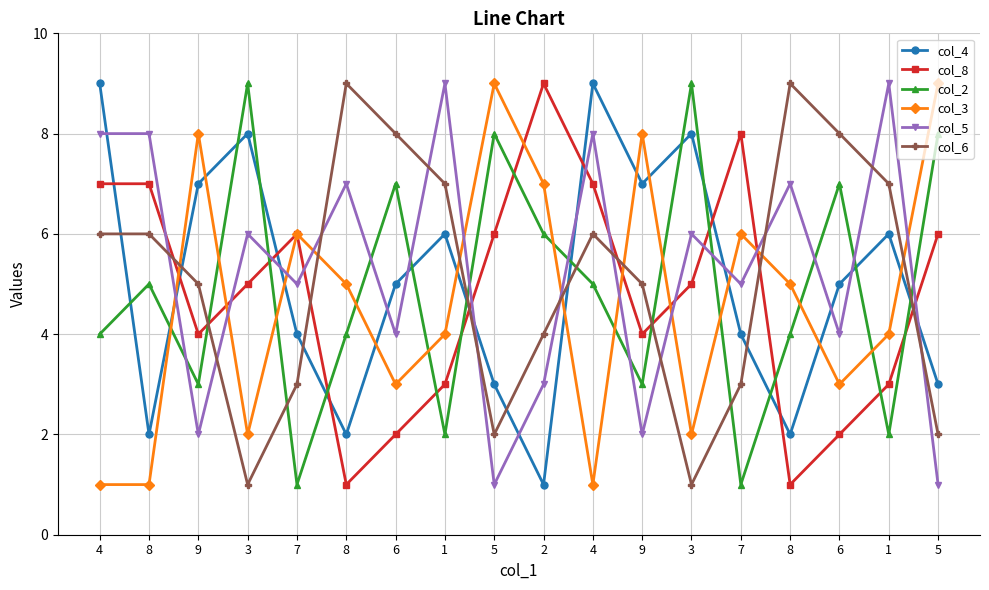

Which series has the widest spread of values?

col_4